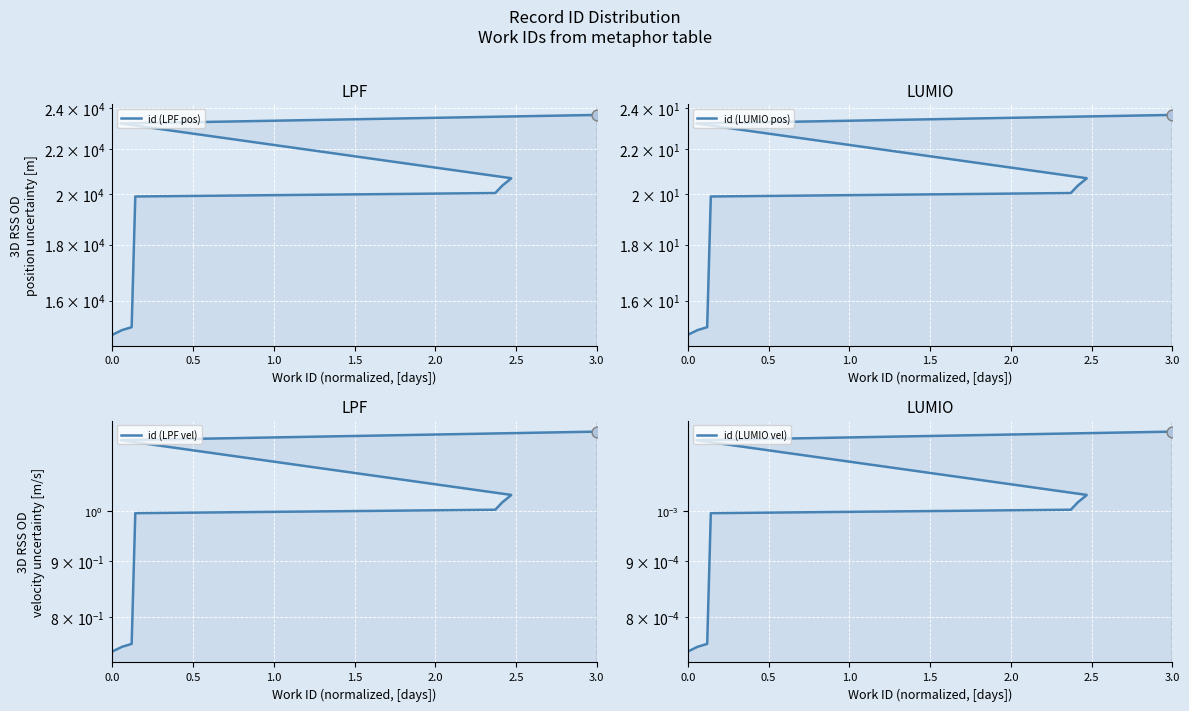

Which series reaches the minimum Y coordinate?

id (LUMIO vel)